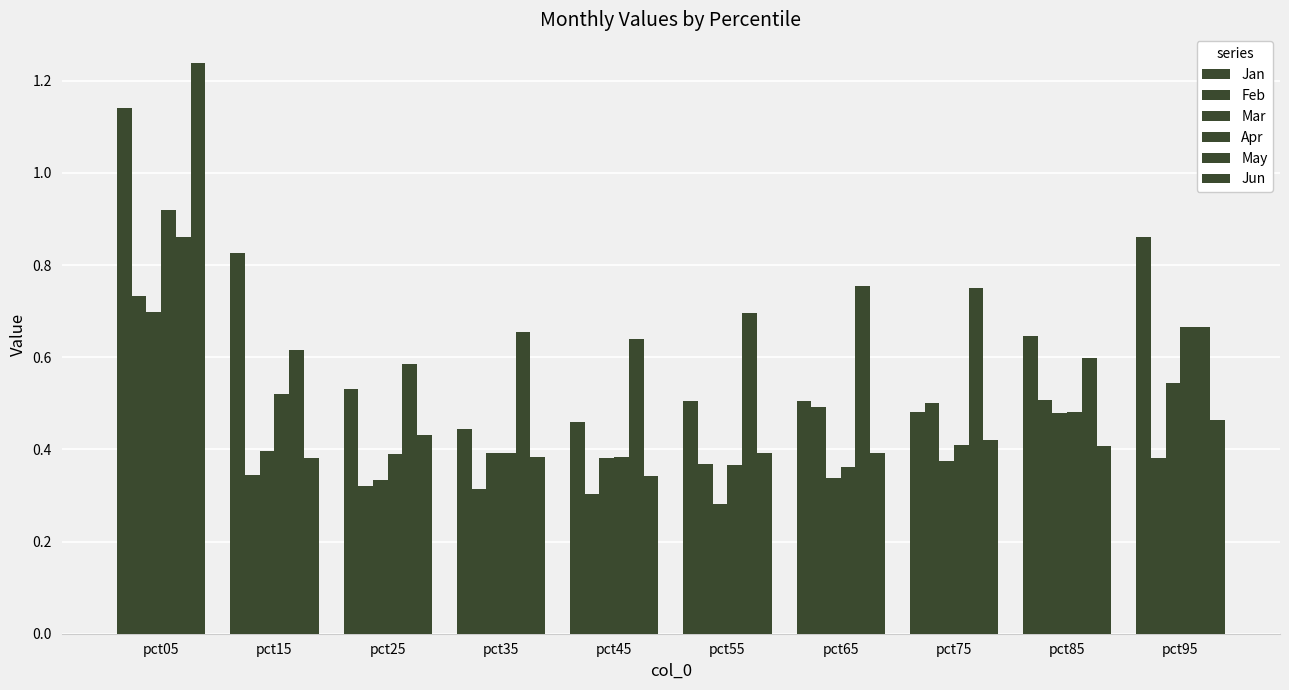

Does the chart contain stacked bars?

No